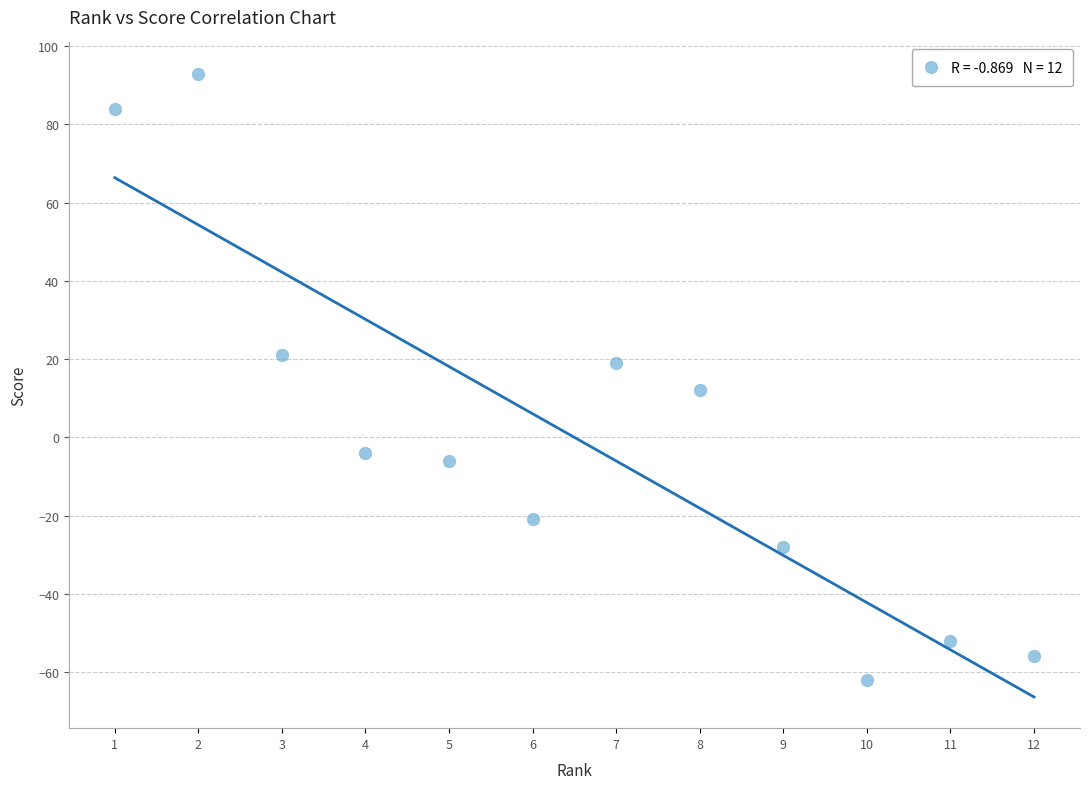

What is the range of X values (max minus min)?

11